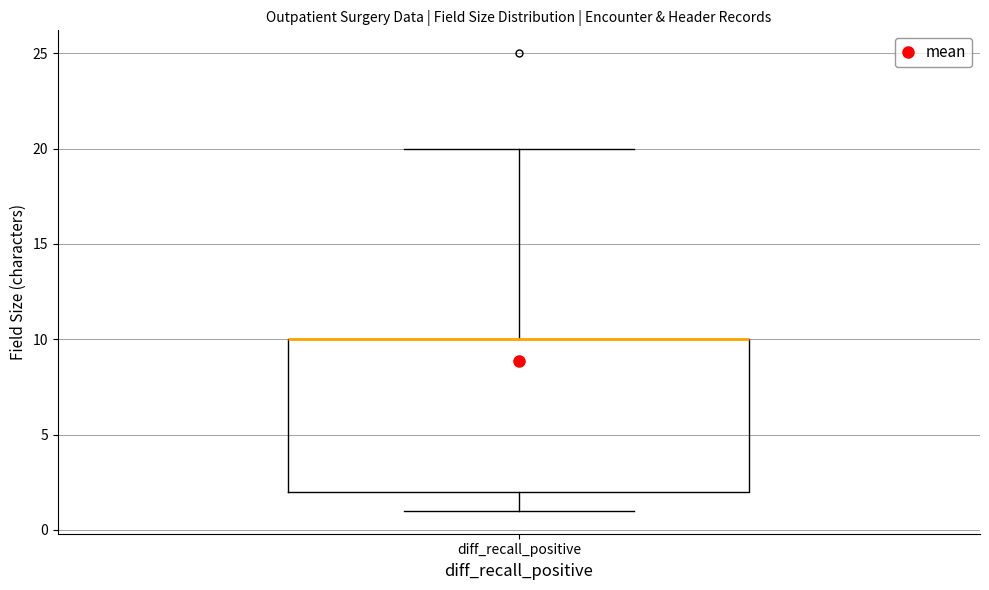

Where is the upper edge of the box for diff_recall_positive on the y-axis? The values are not printed on the chart, so give them approximately, as read against the axis.

10